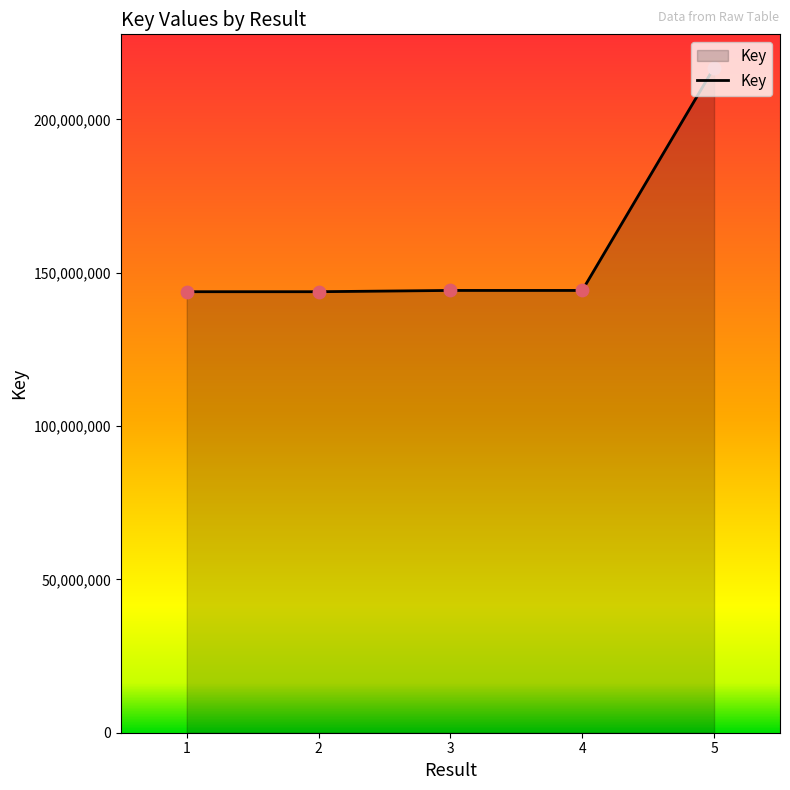

Between 5 and 2, which is larger?

5